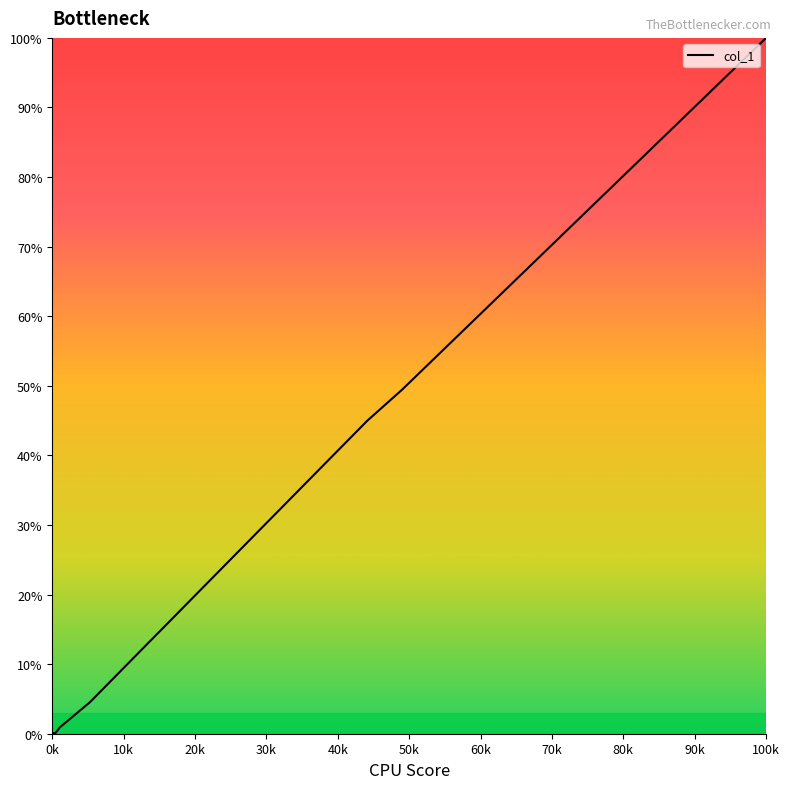

True or false: the data shows 36.8 at 100k.

False